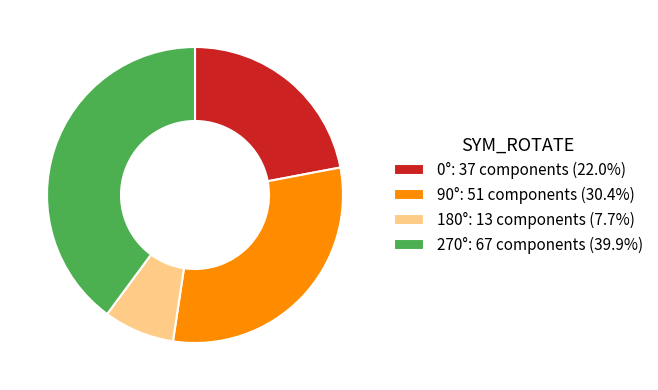

Is the sum of 0°: 37 components (22.0%) and 180°: 13 components (7.7%) greater than half?

No